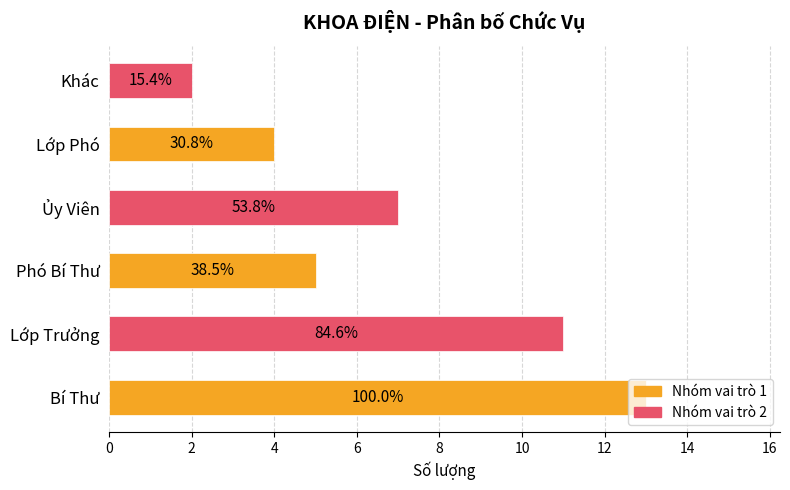

How many bars are there in total?

6